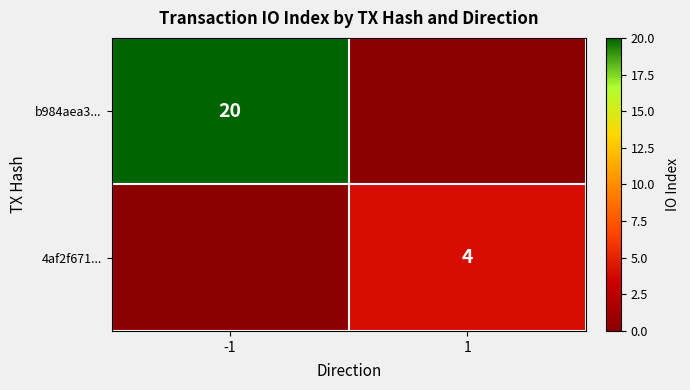

True or false: b984aea3... has a value of 34 at -1.

False